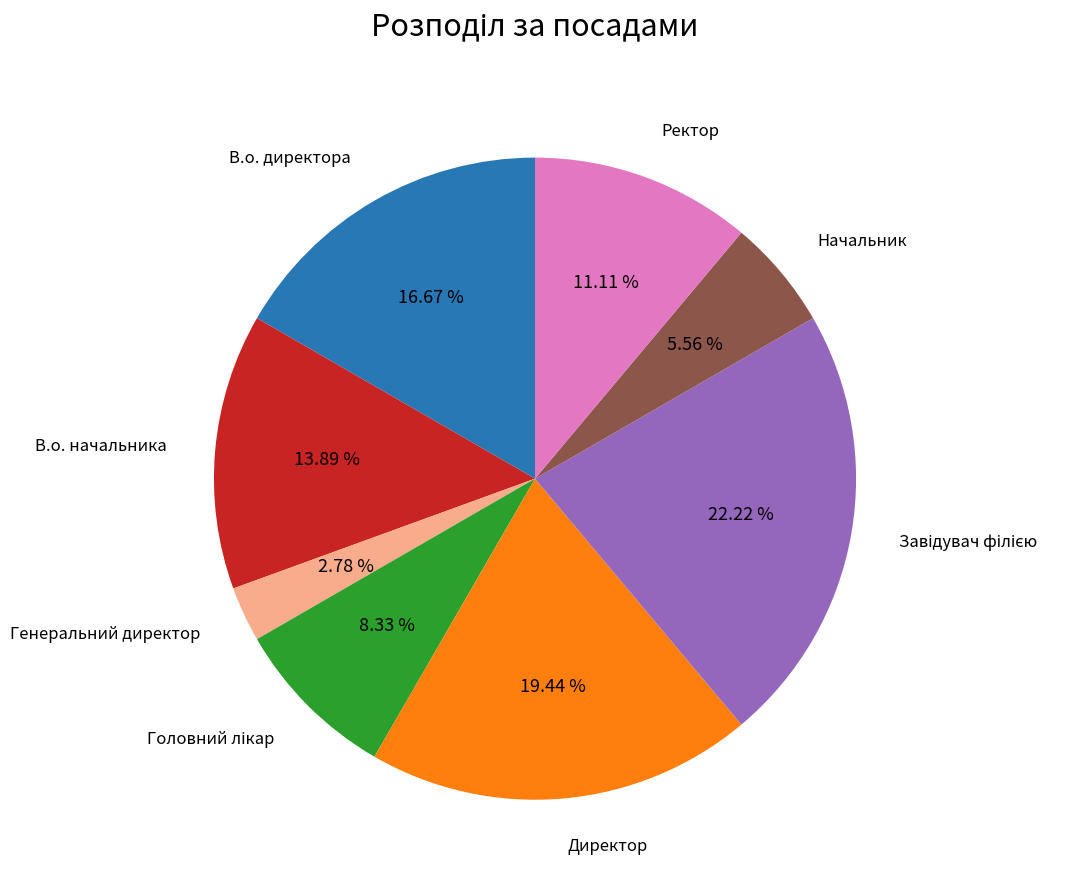

What is the ratio of the value at Ректор to the value at Начальник?

2.0